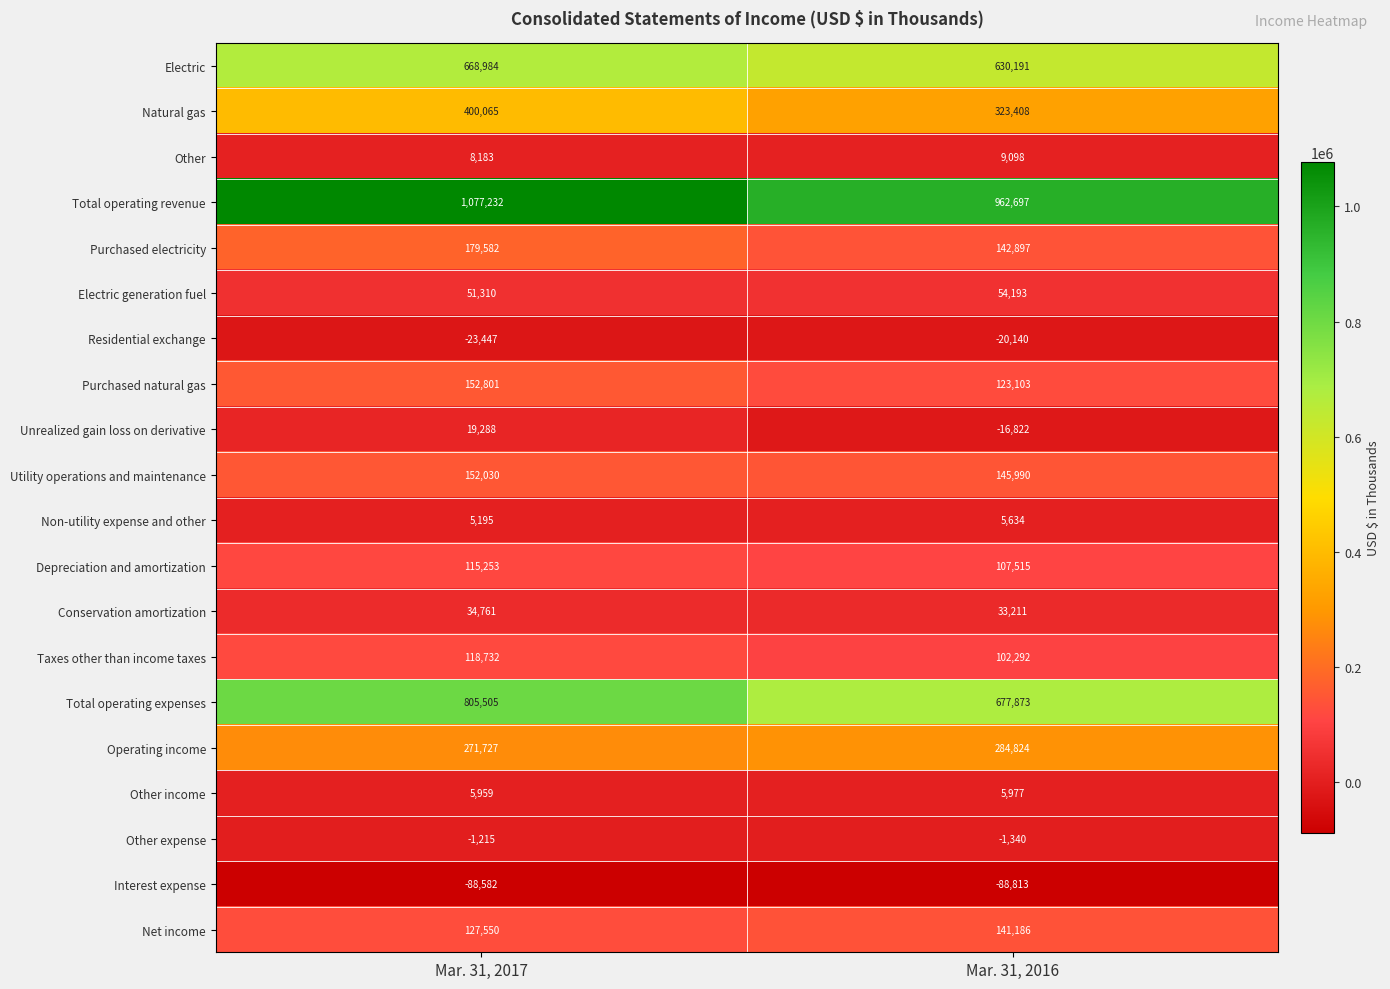

What is the total value across all series at Mar. 31, 2017?

4080913